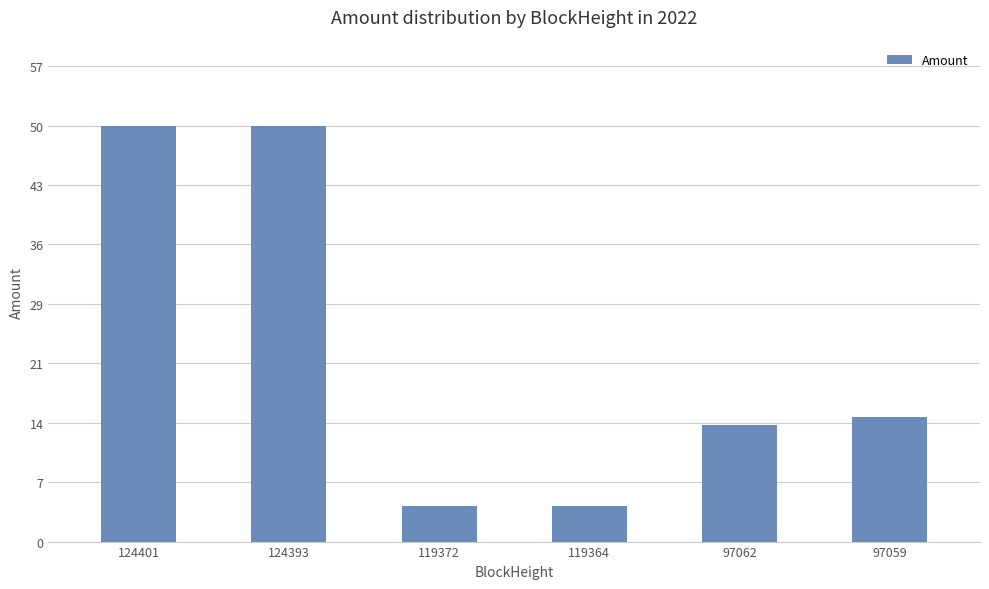

At which label does the data first exceed 15?

124401